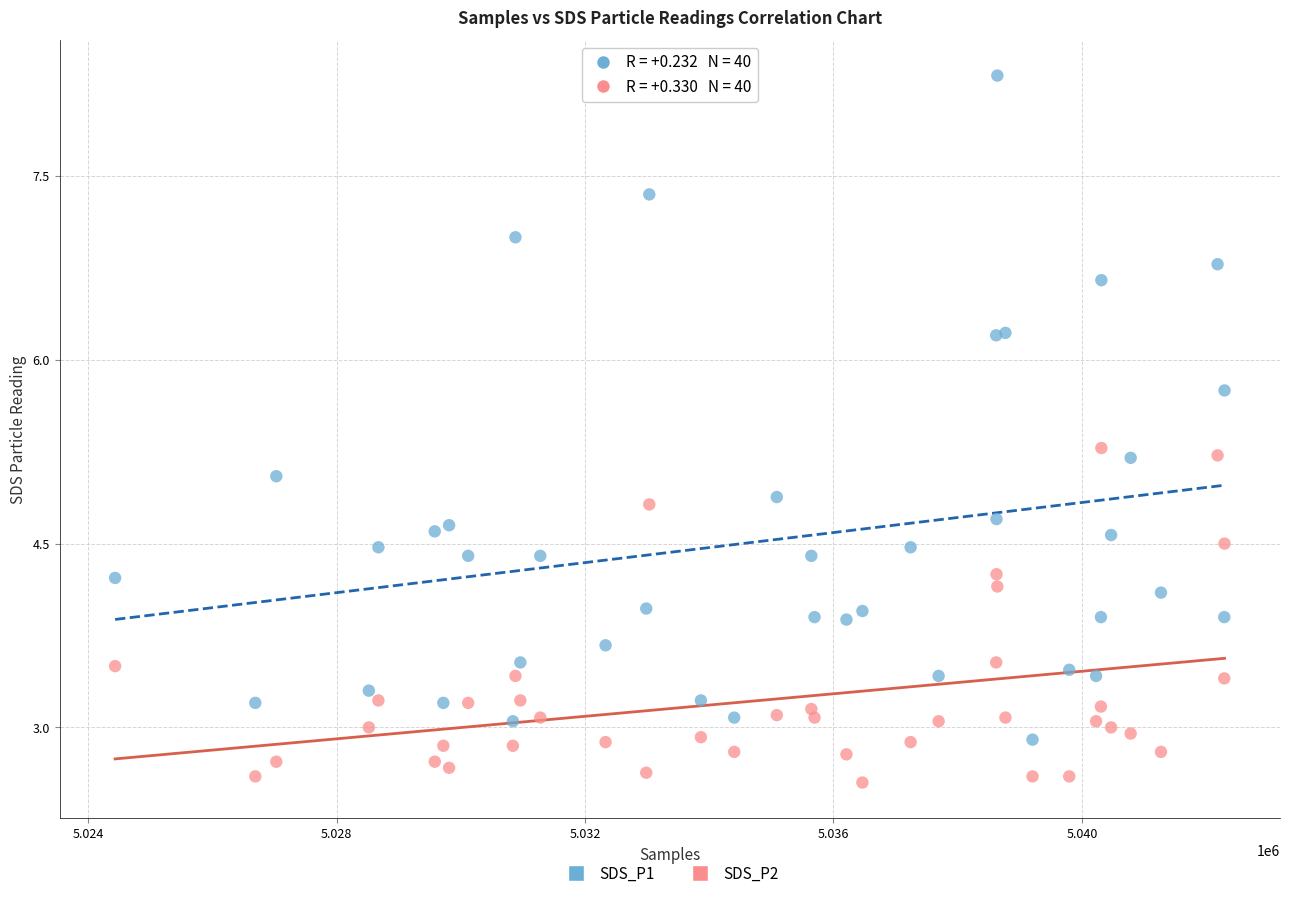

Which series contains the highest Y value?

SDS_P1